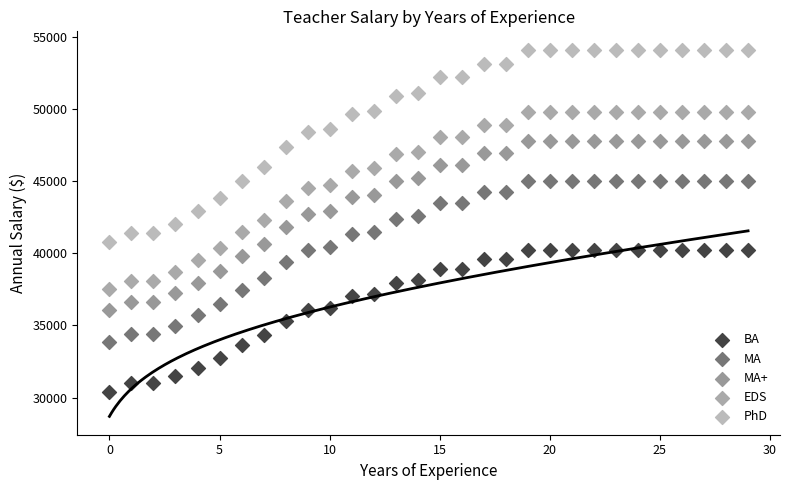

Which series has the largest Y range (max minus min)?

PhD